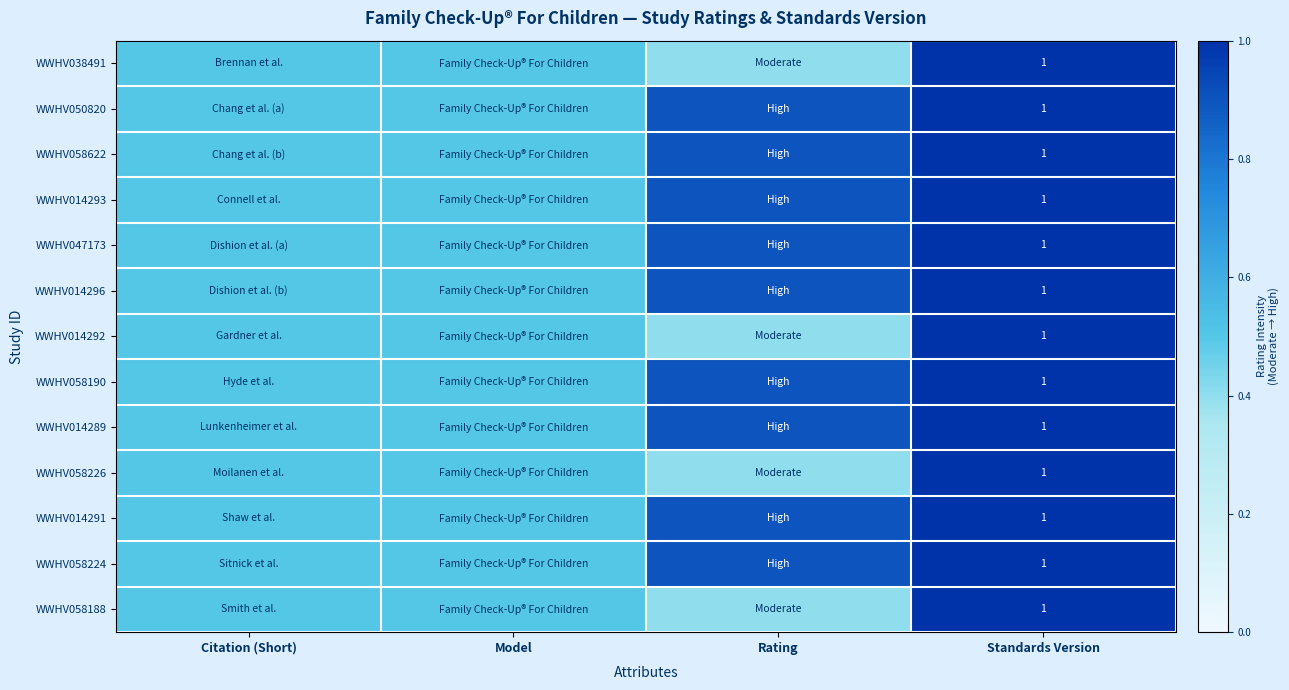

The value of WWHV058622 at Standards Version is 1.0. True or false?

True